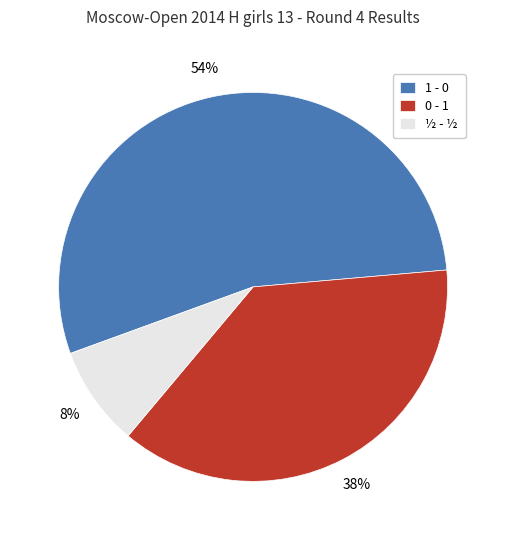

Does 0 - 1 represent more than half of the total?

No